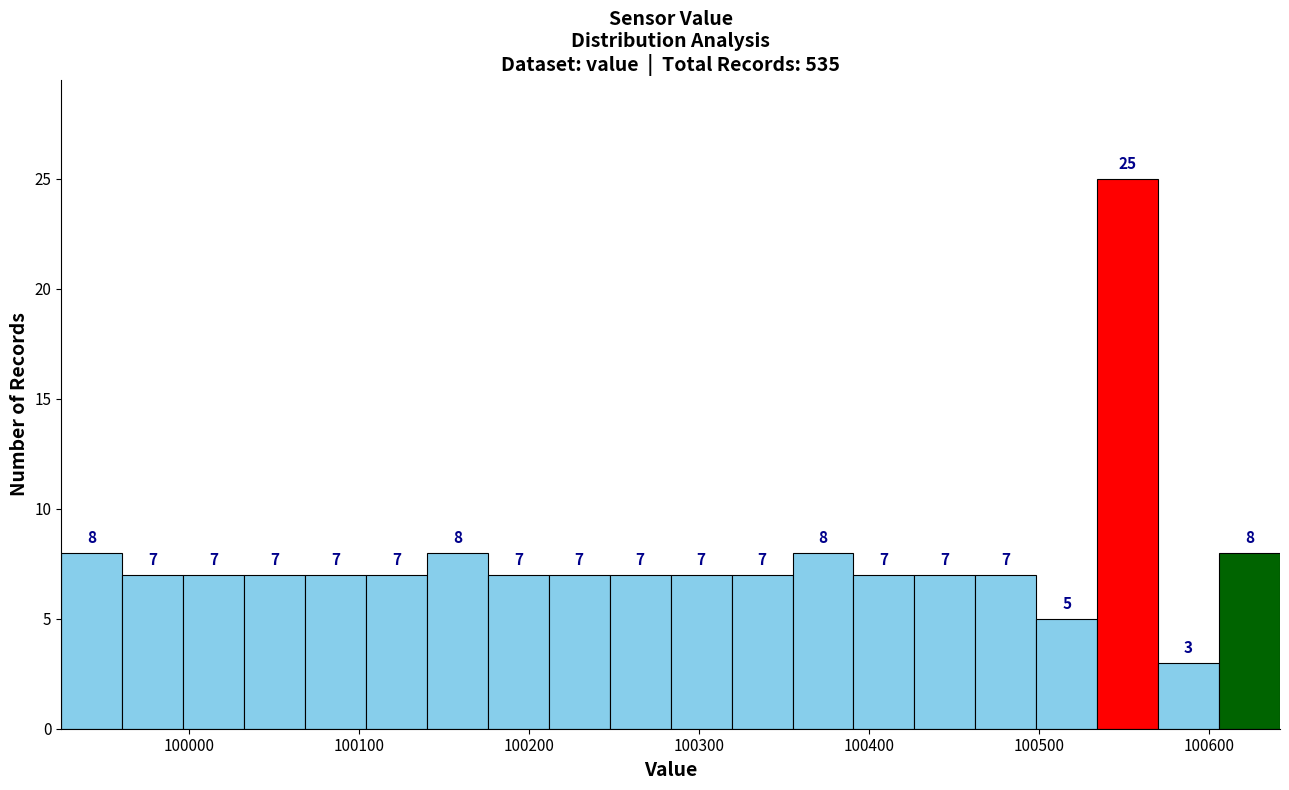

Around what value on the x-axis is the tallest bar? Give the approximate position of its centre, as read against the axis.

100550